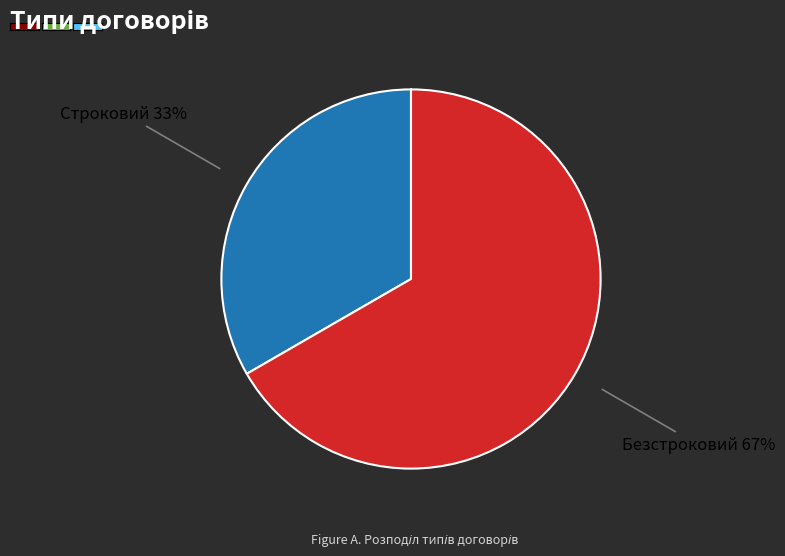

To the nearest percent, what is the average slice percentage?

50%